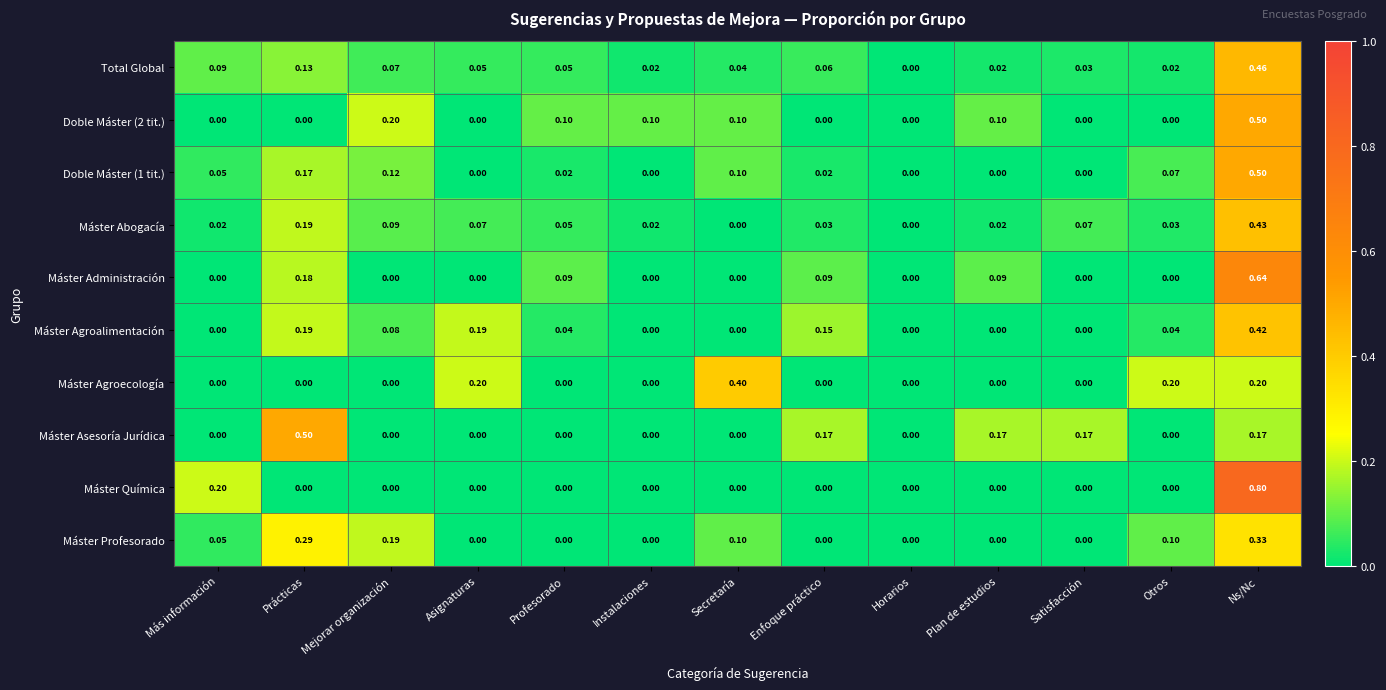

Which series has the largest range (max minus min)?

Máster Química